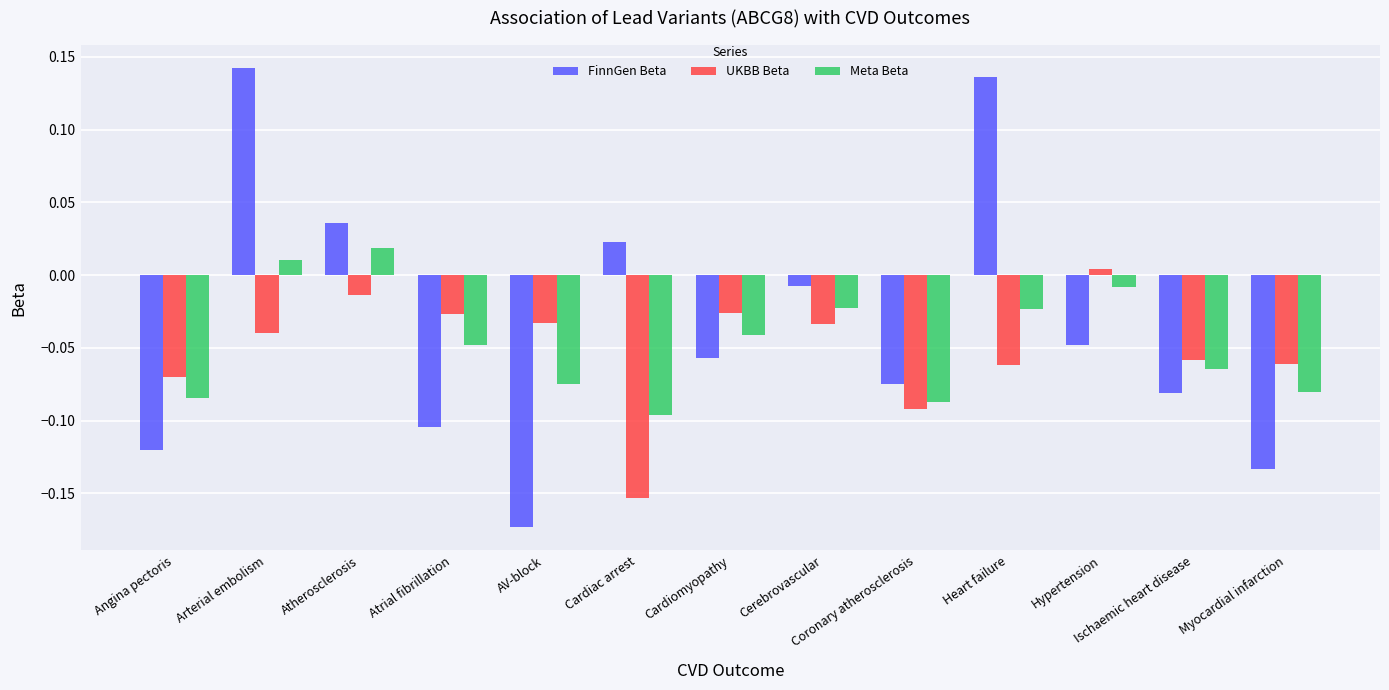

What is the difference between the second highest and minimum values in the FinnGen Beta series?

0.3